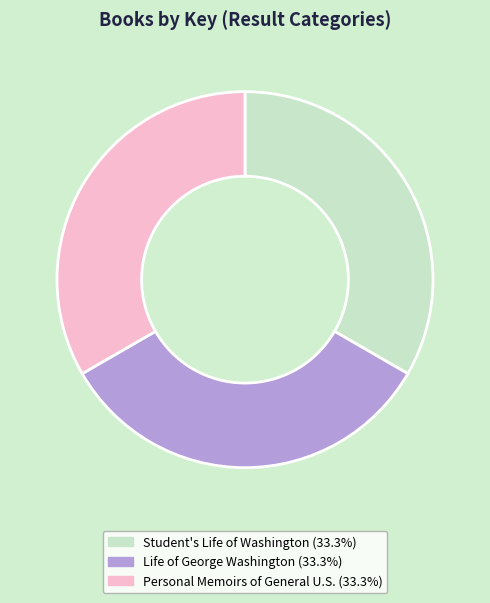

How many segments does this pie chart have?

3